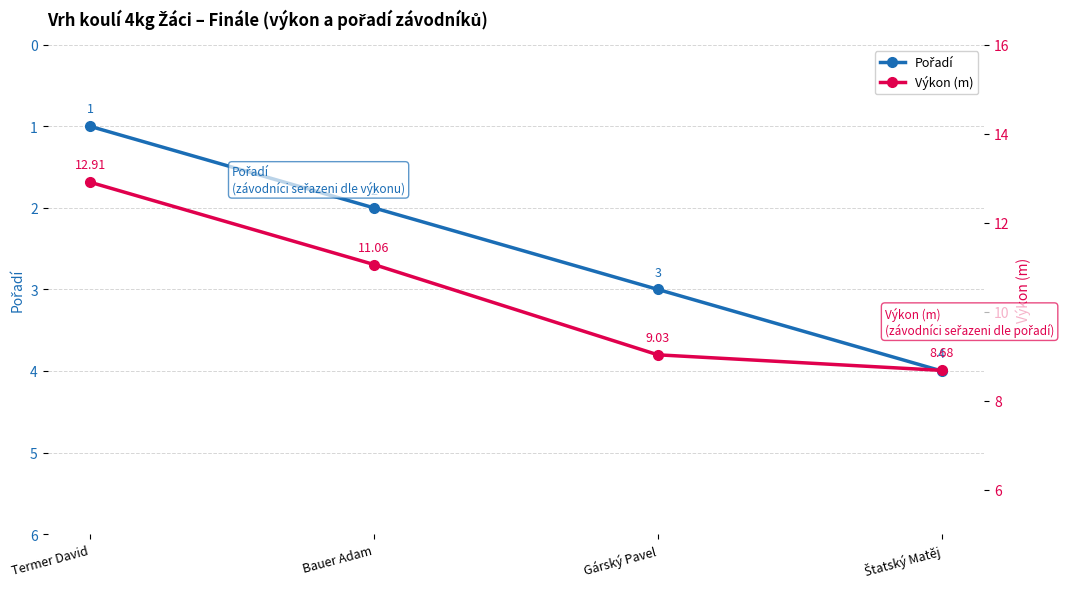

What is the spread (max minus min) of values at Gárský Pavel?

6.0